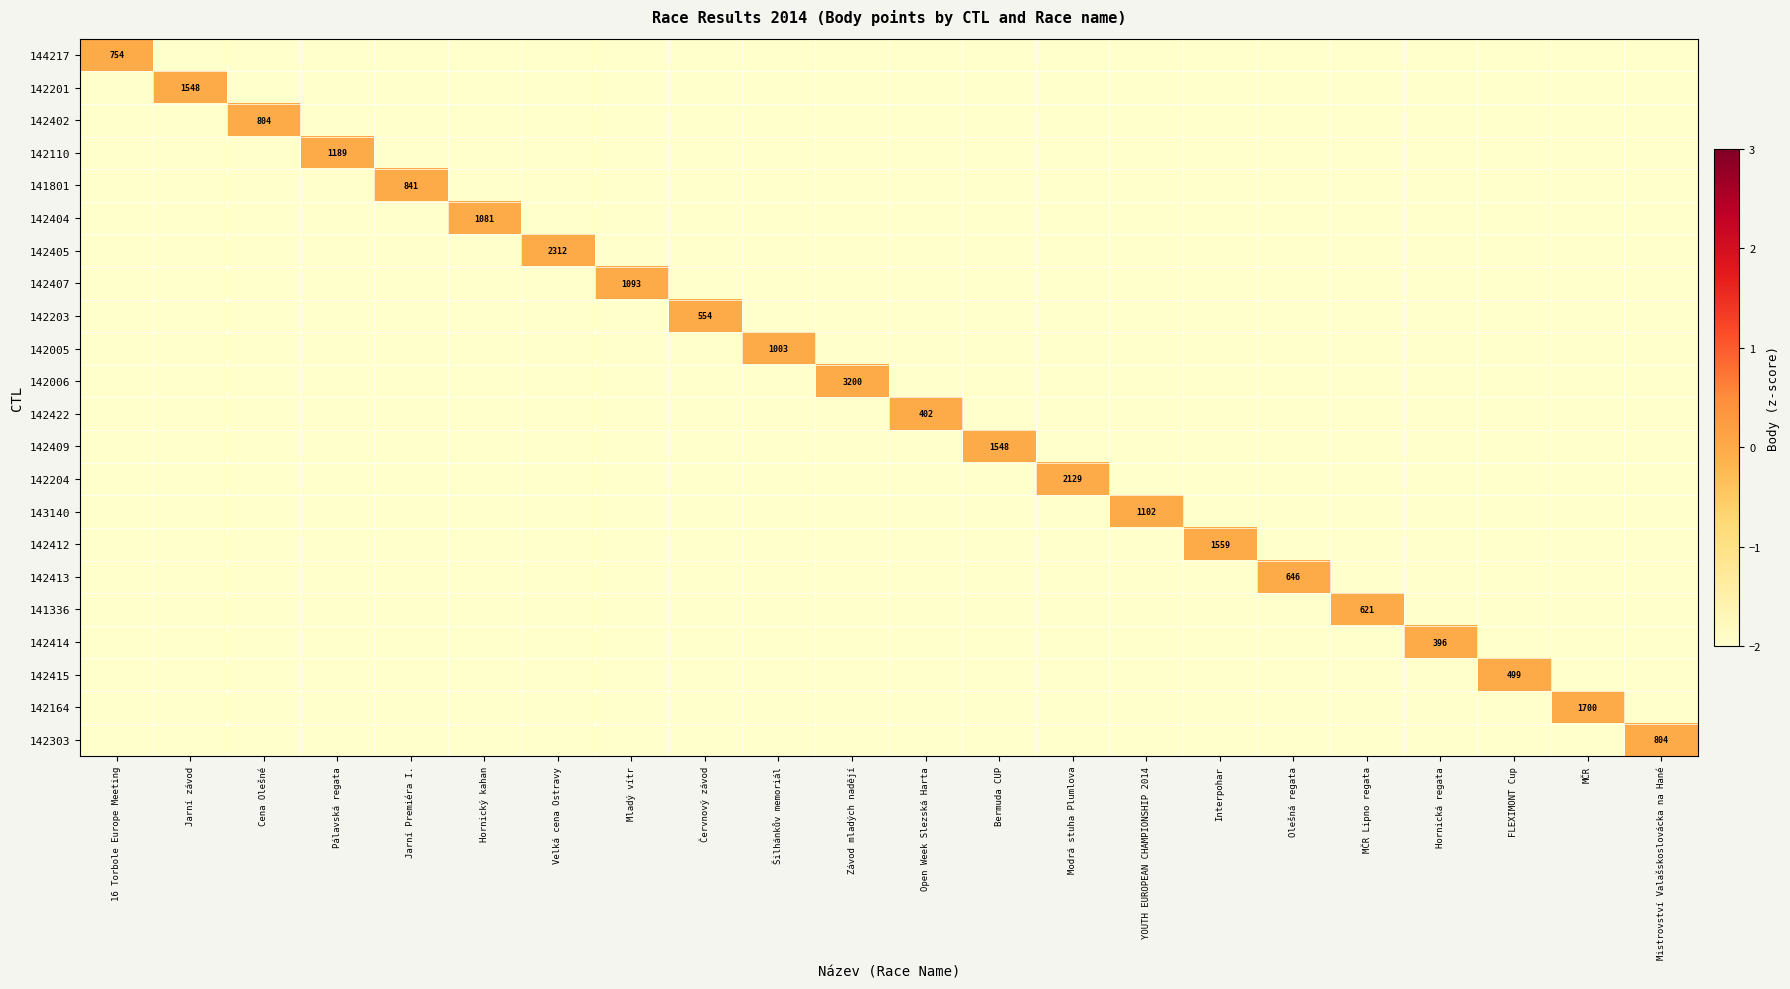

Between Bermuda CUP and MČR Lipno regata, which series saw the biggest shift?

142409